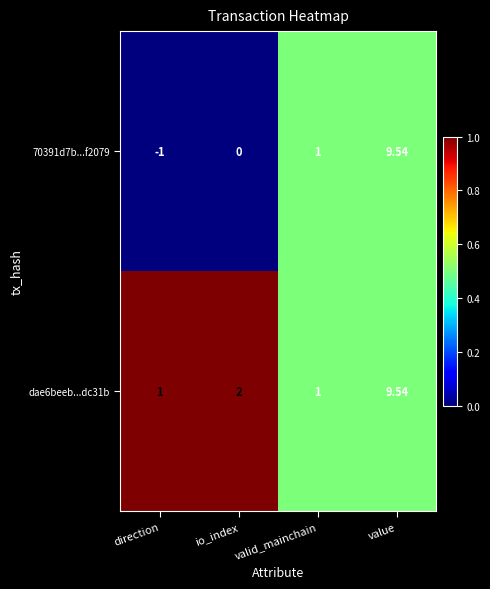

Where is 70391d7b...f2079 nearest to the value 4?

valid_mainchain